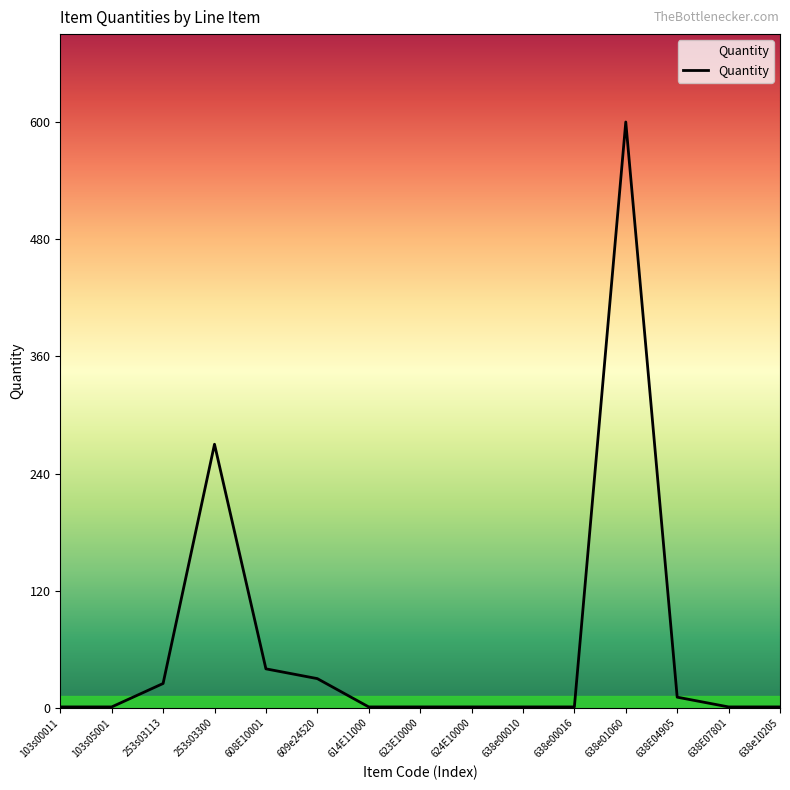

Reading left to right, extract all data points from this chart.

1	1	25	270	40	30	1	1	1	1	1	600	11	1	1